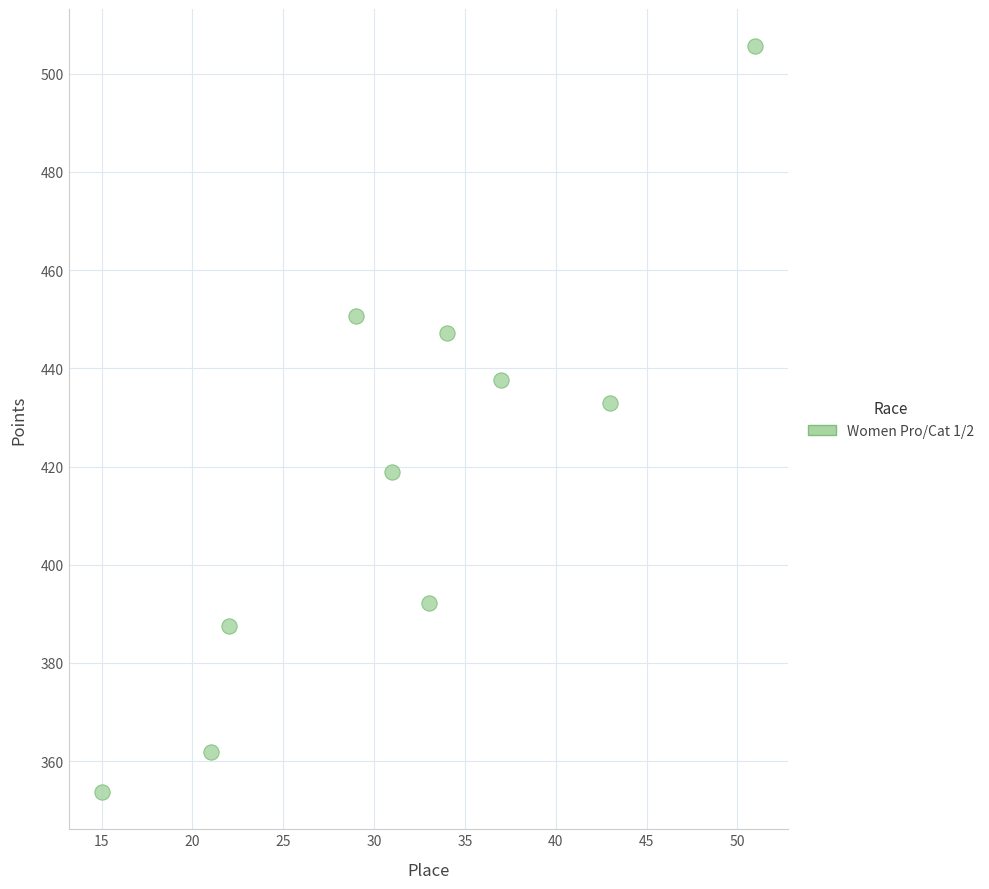

What Y value in the scatter plot is closest to 429?

432.8